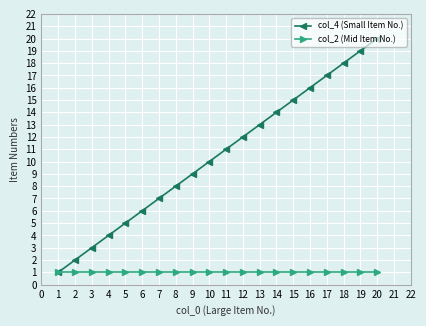

Which series has the widest spread of values?

col_4 (Small Item No.)